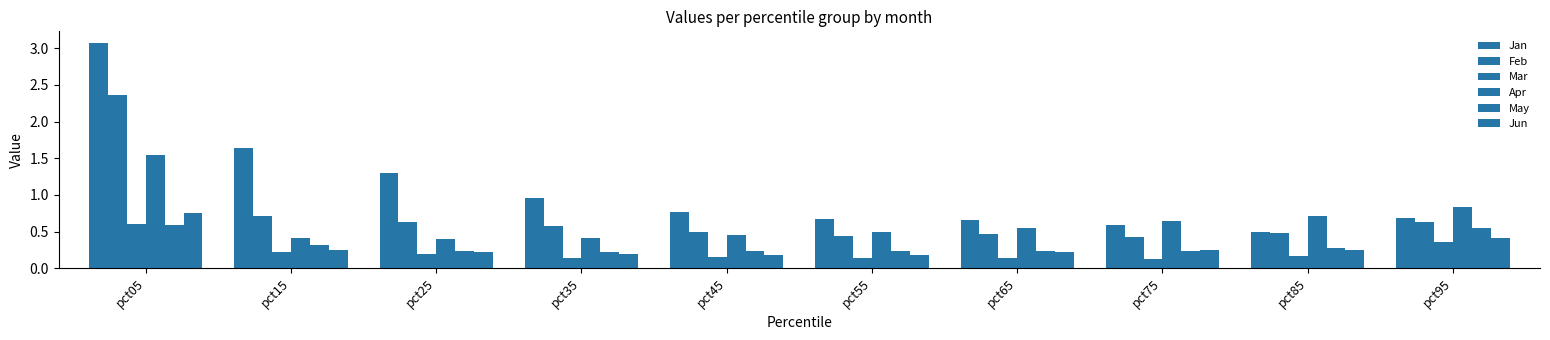

How many bars are there in total?

60